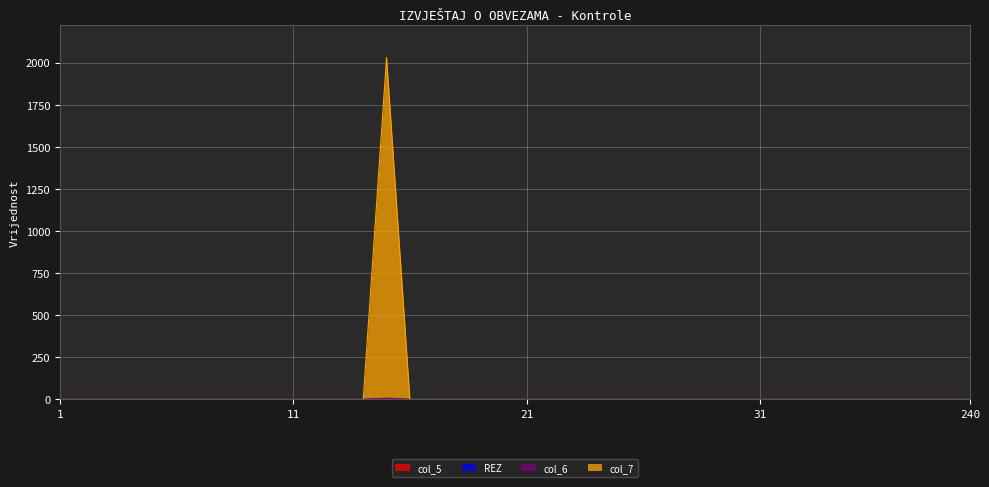

Is it true that col_7 equals 3 at 32?

False